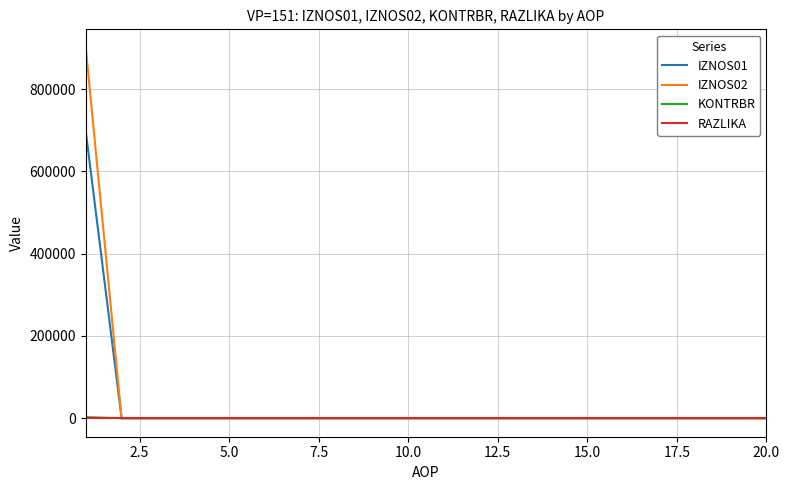

What is the sum of all KONTRBR values?

2497.7